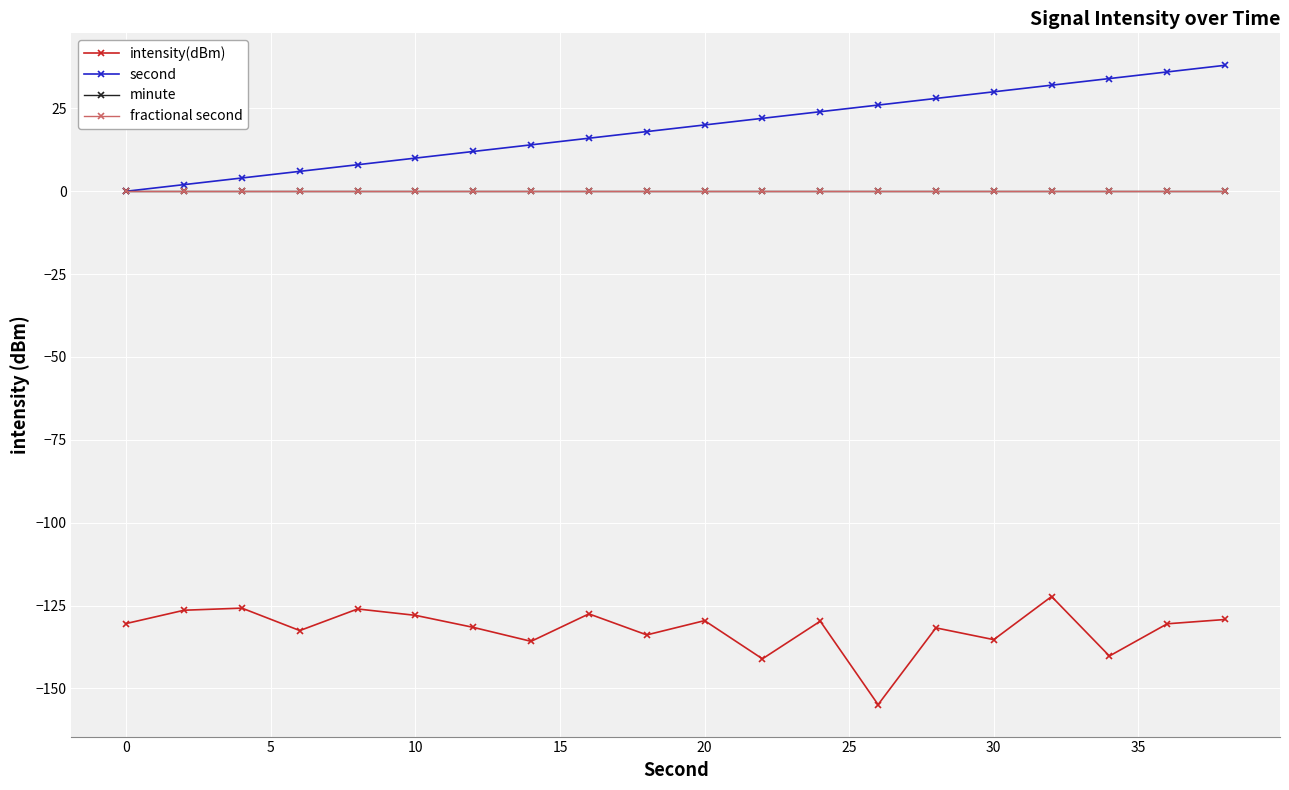

True or false: second and fractional second cross at least once.

False